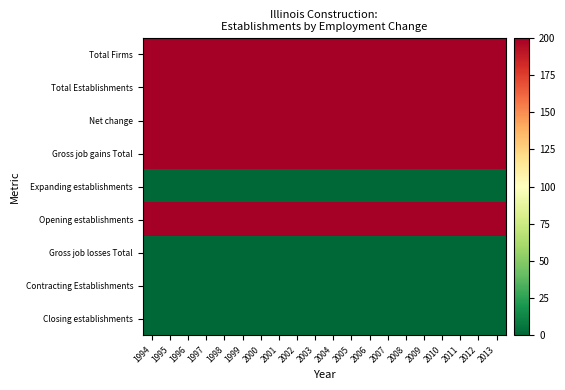

Which series has the largest range (max minus min)?

Total Firms